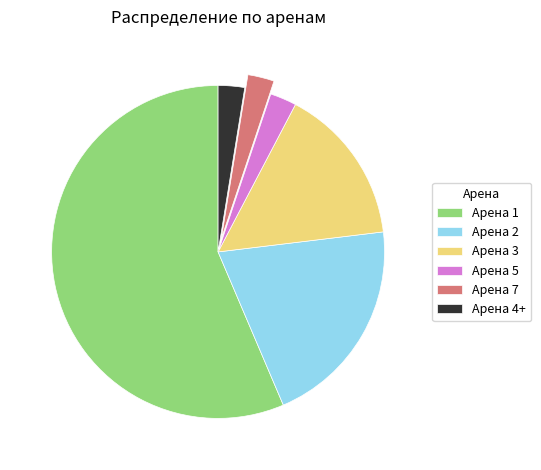

What is the largest slice in the pie chart?

Арена 1